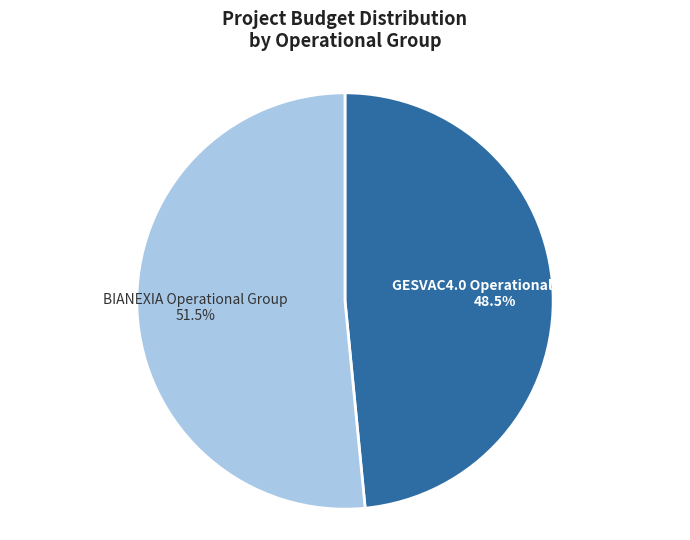

Is there a majority slice in this chart?

Yes